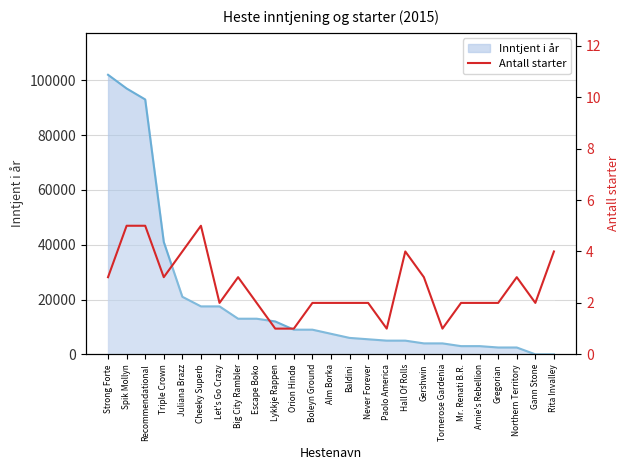

Read the value at Arnie's Rebellion.

2